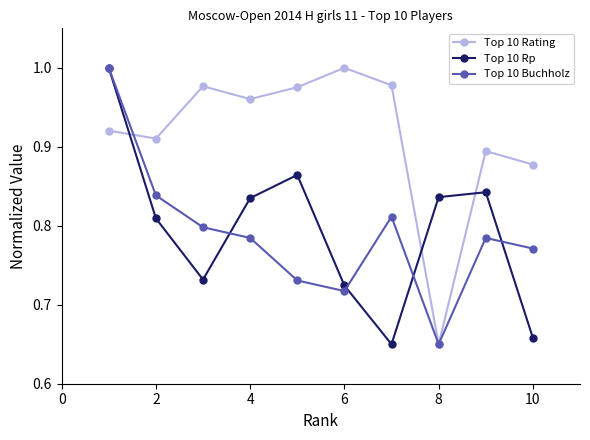

In Top 10 Rating, how many points are lower than both neighbors (excluding endpoints)?

3